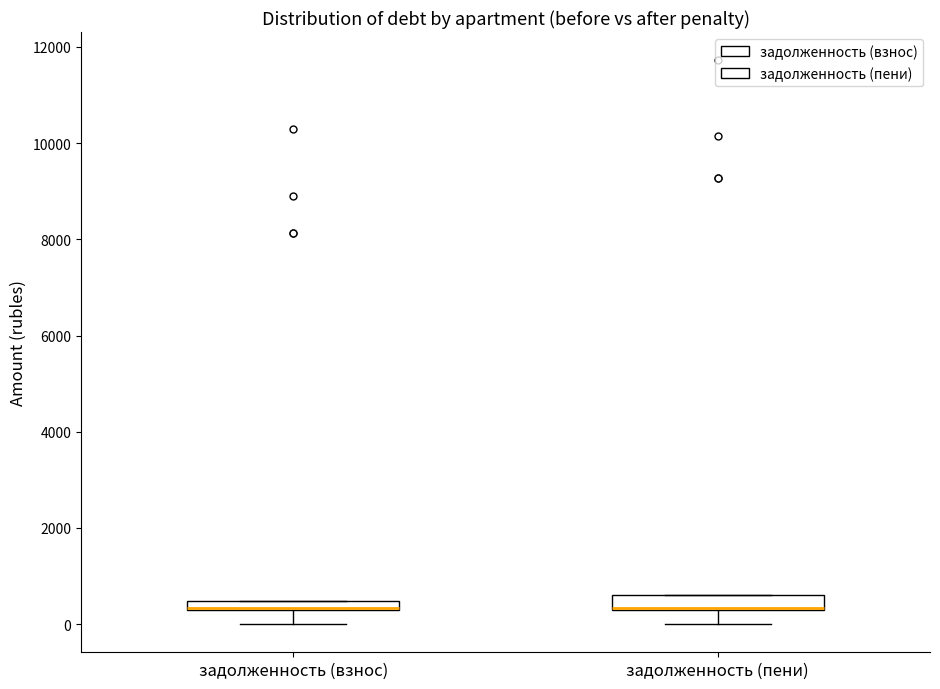

Where does the lower whisker of the box for задолженность (взнос) end on the y-axis? The values are not printed on the chart, so give them approximately, as read against the axis.

0